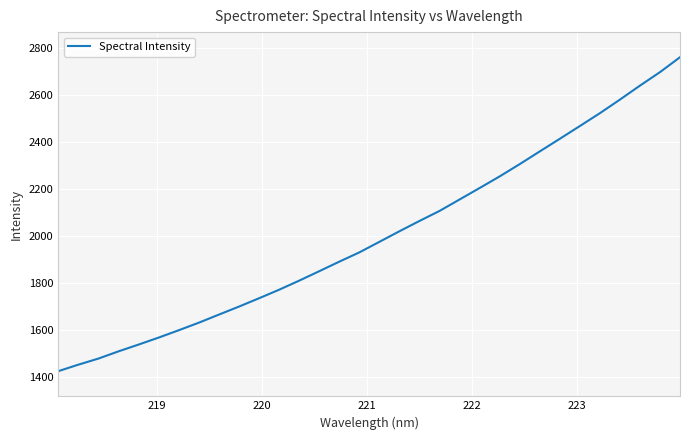

Does the chart display data point markers on the line(s)?

No